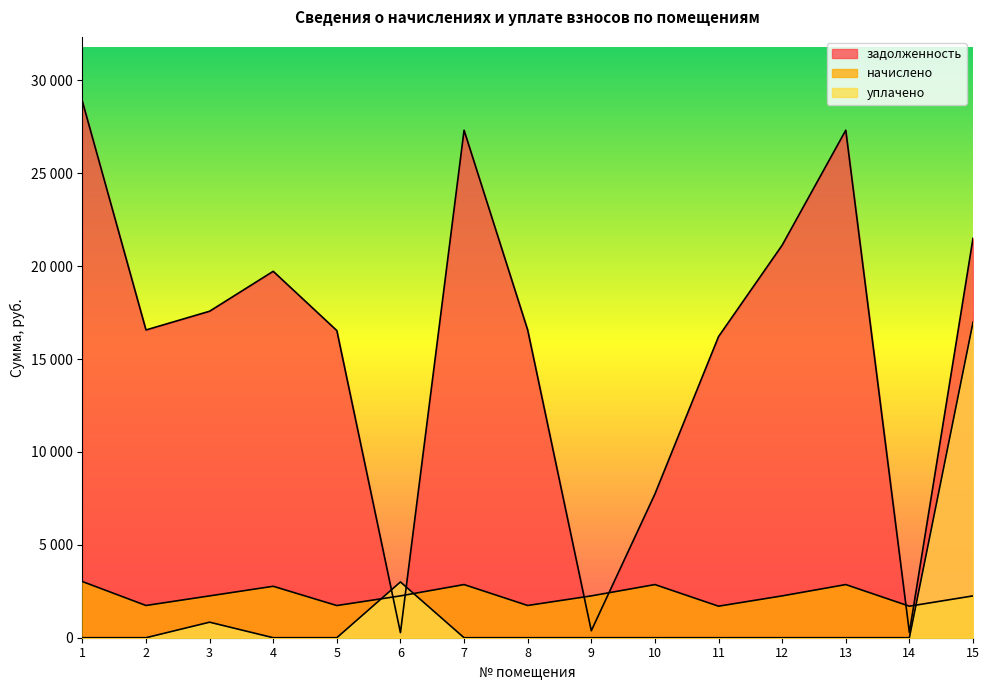

Rank the series by their maximum value, from lowest to highest.

начислено, уплачено, задолженность